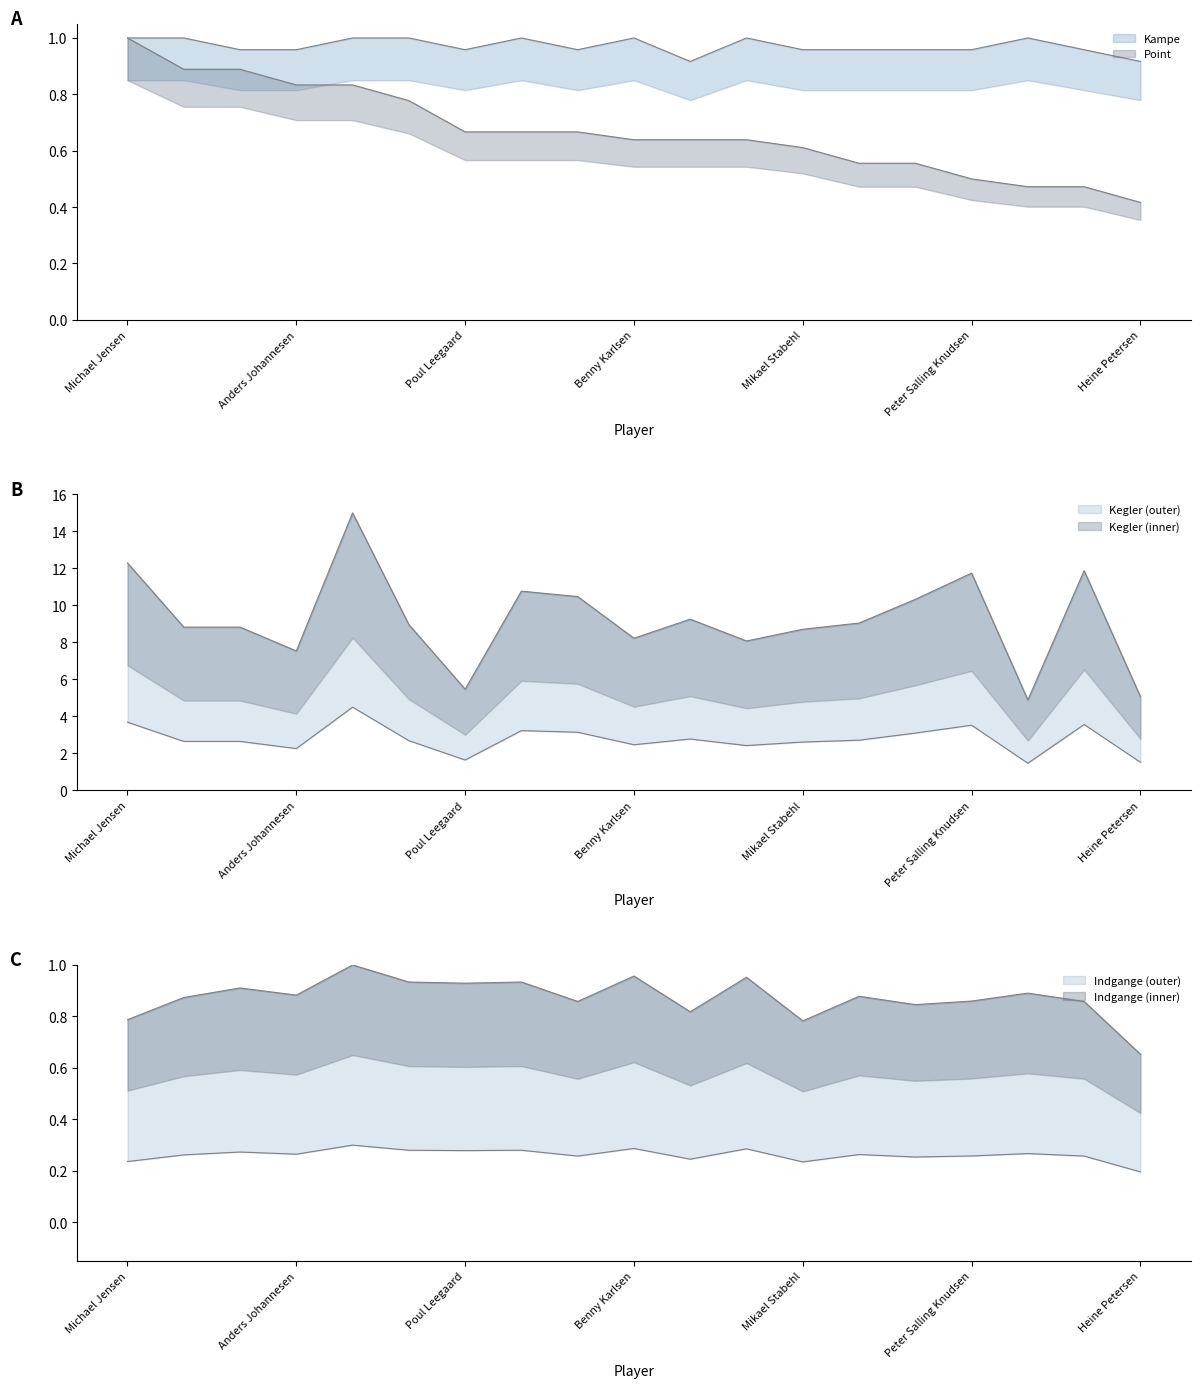

What is the label of the 14th point from the left?

Henning Fruergaard